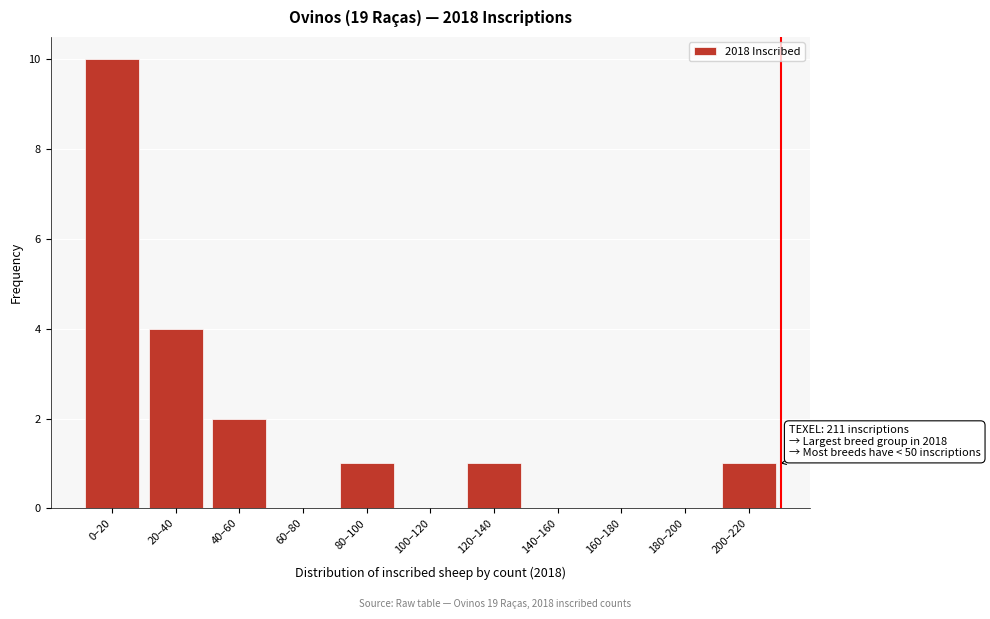

Reading left to right, list all the values displayed in this chart.

0–20=10	20–40=4	40–60=2	60–80=0	80–100=1	100–120=0	120–140=1	140–160=0	160–180=0	180–200=0	200–220=1